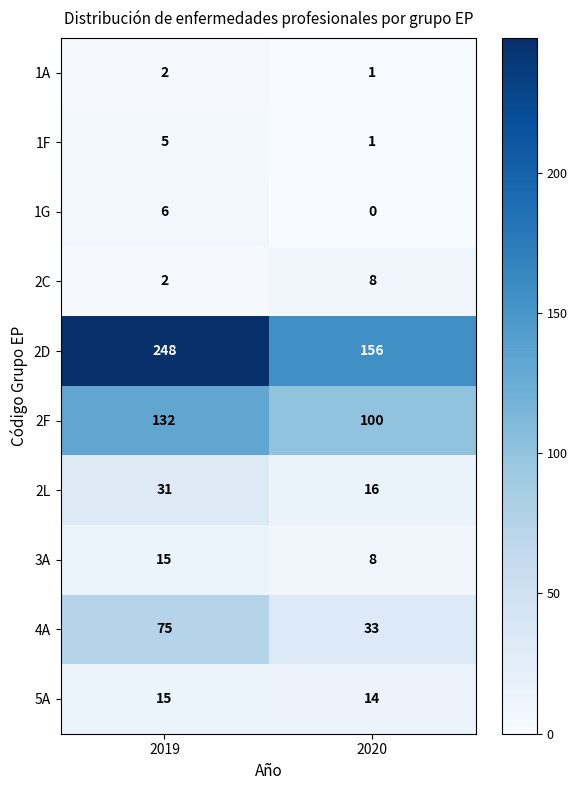

Reading left to right, transcribe all the data shown in this chart.

1A: 2019=2	2020=1
1F: 2019=5	2020=1
1G: 2019=6	2020=0
2C: 2019=2	2020=8
2D: 2019=248	2020=156
2F: 2019=132	2020=100
2L: 2019=31	2020=16
3A: 2019=15	2020=8
4A: 2019=75	2020=33
5A: 2019=15	2020=14